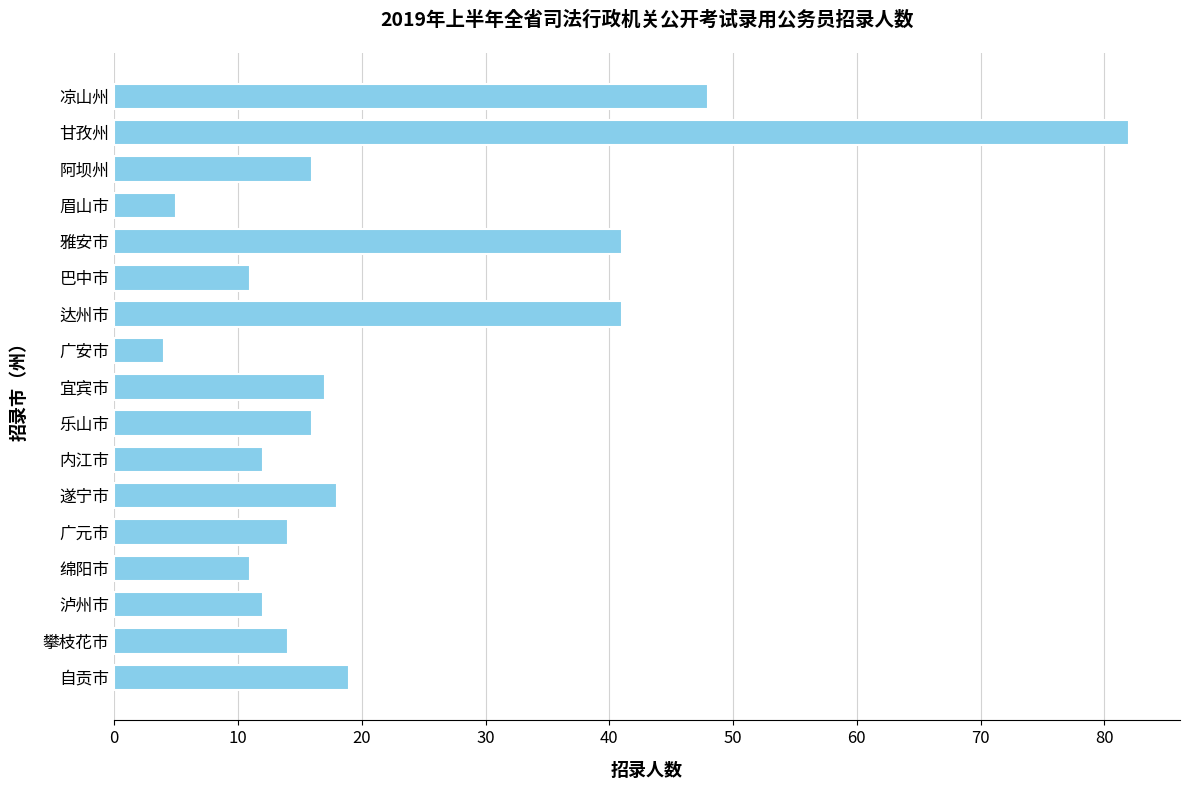

Reading bottom to top, list all the values displayed in this chart.

19	14	12	11	14	18	12	16	17	4	41	11	41	5	16	82	48